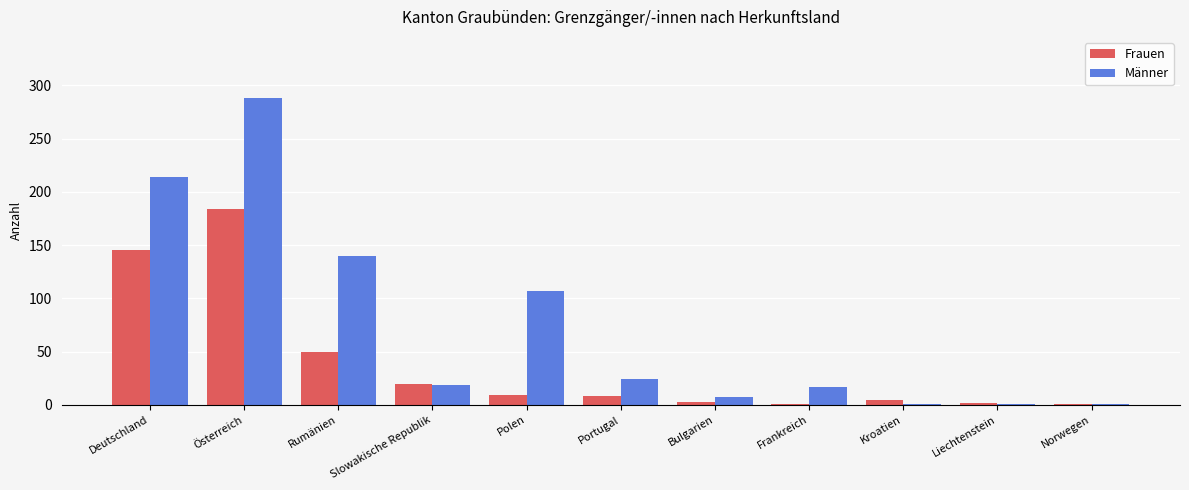

Which series has the largest total across all categories?

Männer